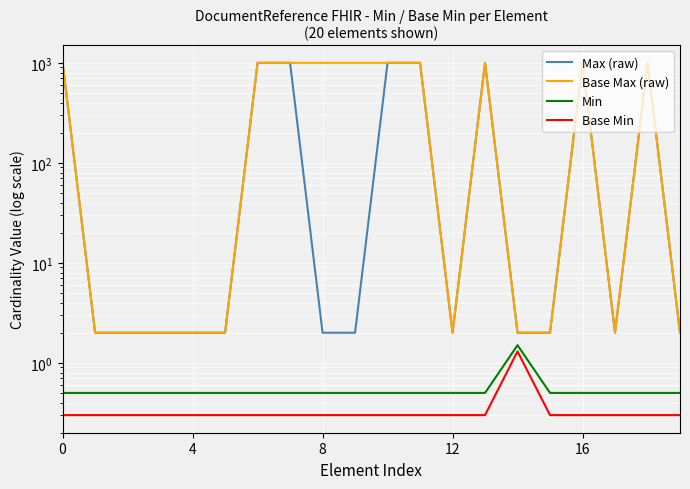

Which series has the largest total across all categories?

Base Max (raw)